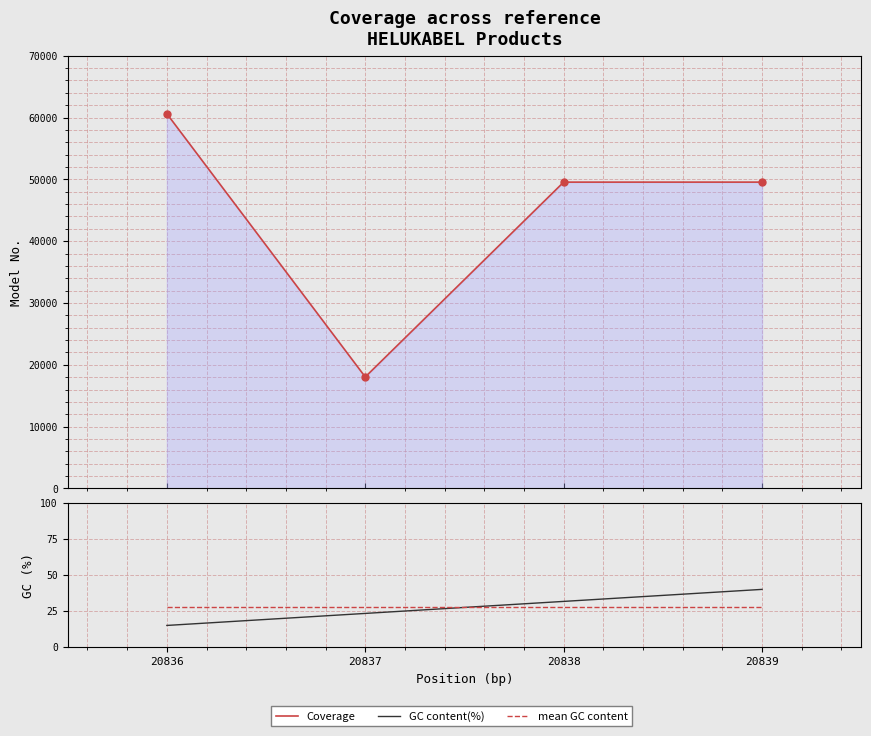

Which series has the largest range (max minus min)?

Coverage